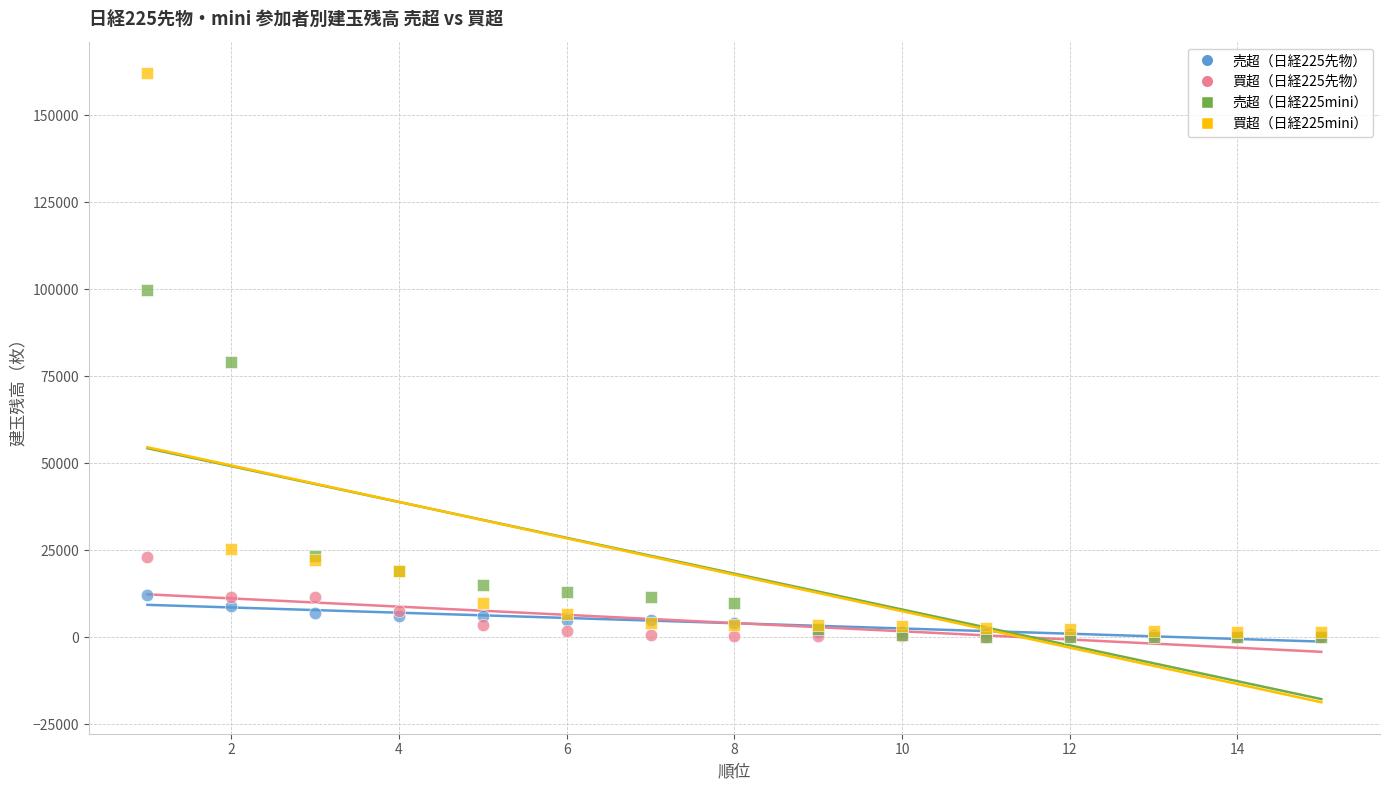

Which series has the widest spread of Y values?

買超（日経225mini）